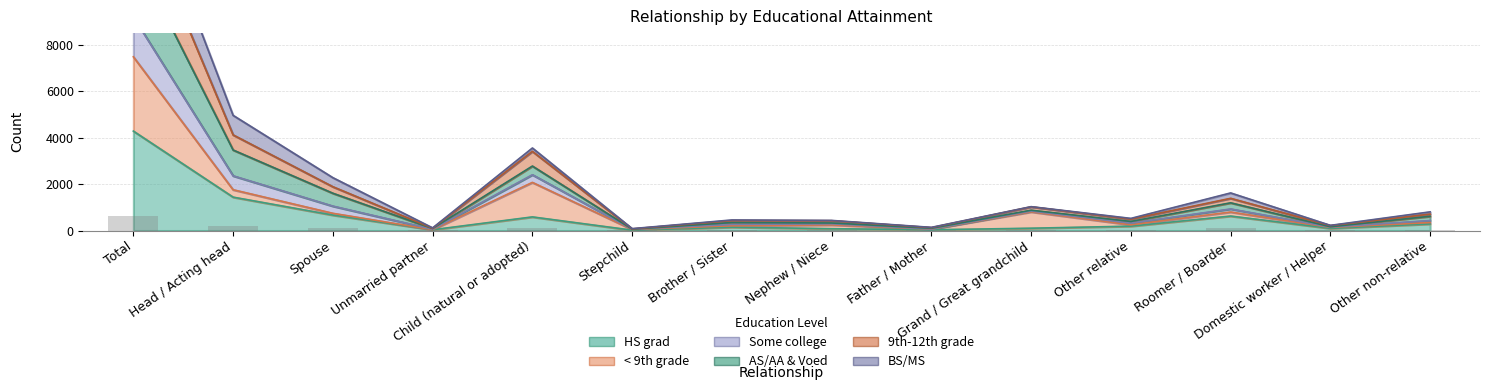

At which category does the chart reach its peak across all series?

Total